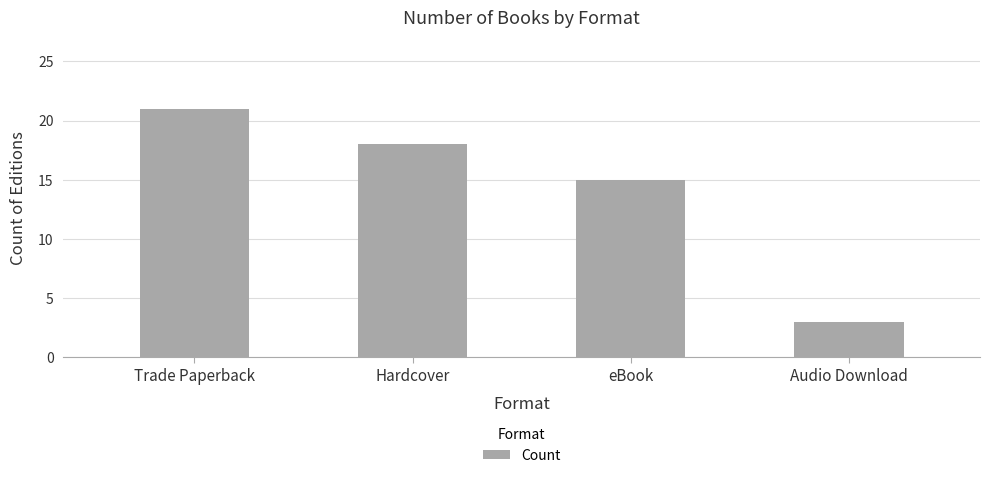

The chart shows a value of 1 at Audio Download. True or false?

False